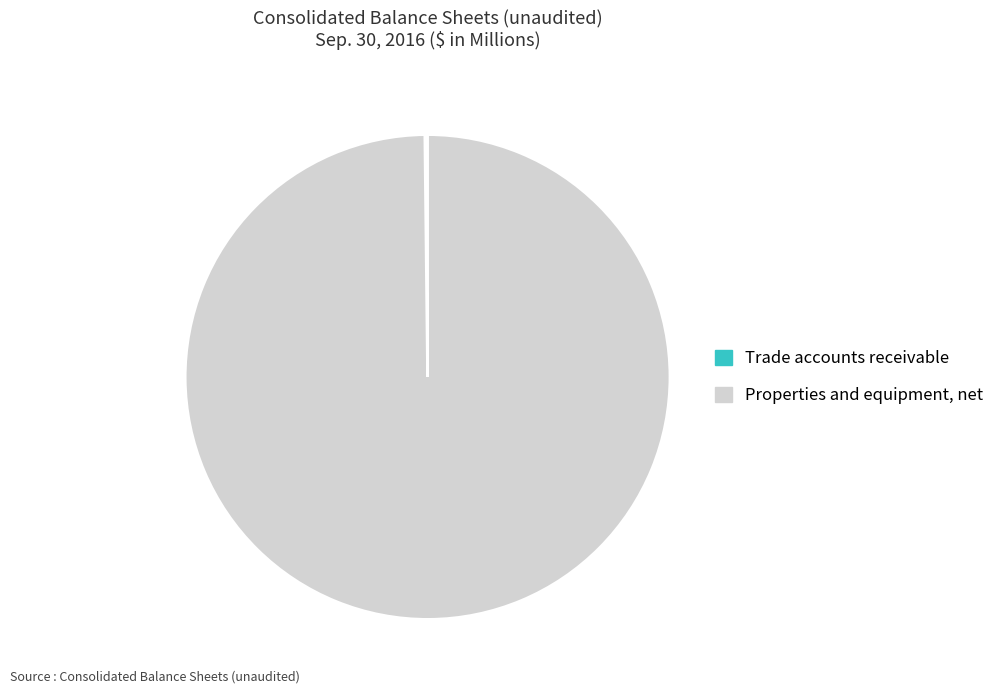

Which slice is the largest?

Properties and equipment, net